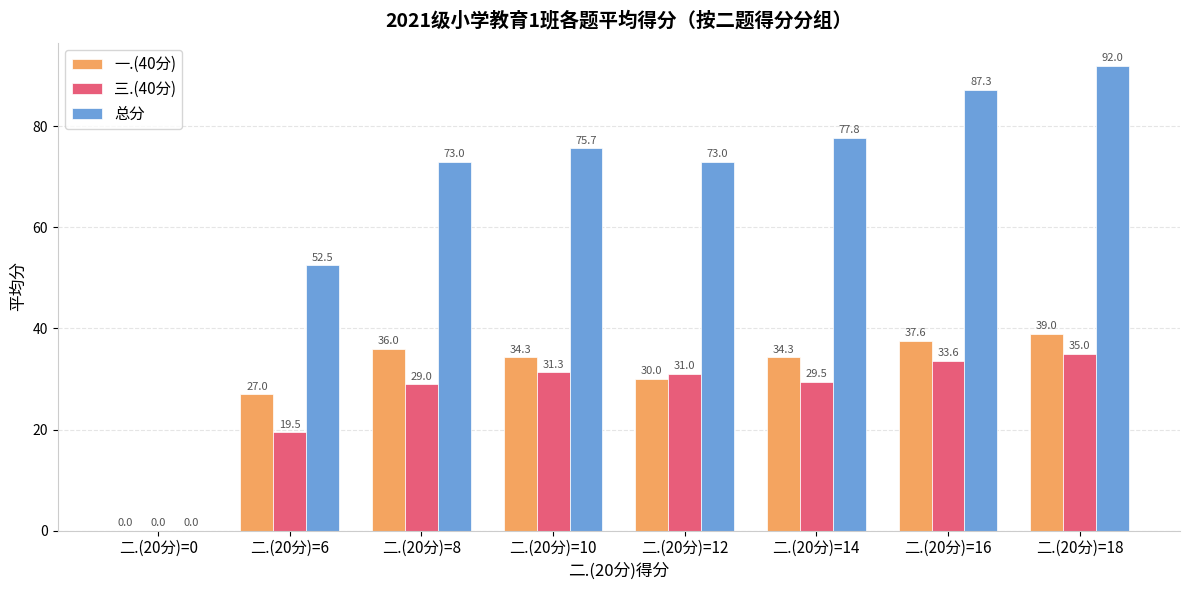

What is the highest value of the 总分 series?

92.0